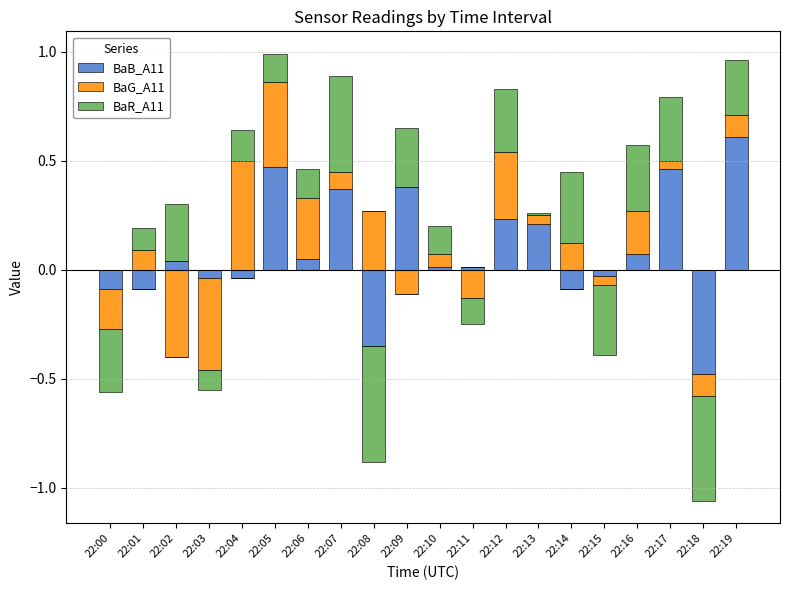

What is the value of the BaR_A11 bar at the 13th from the left?

0.3